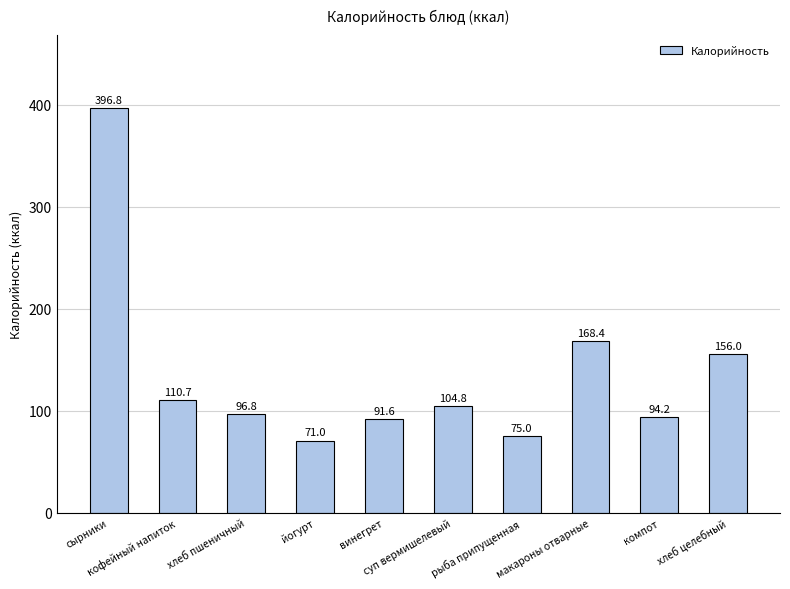

What is the maximum value shown in the chart?

396.8